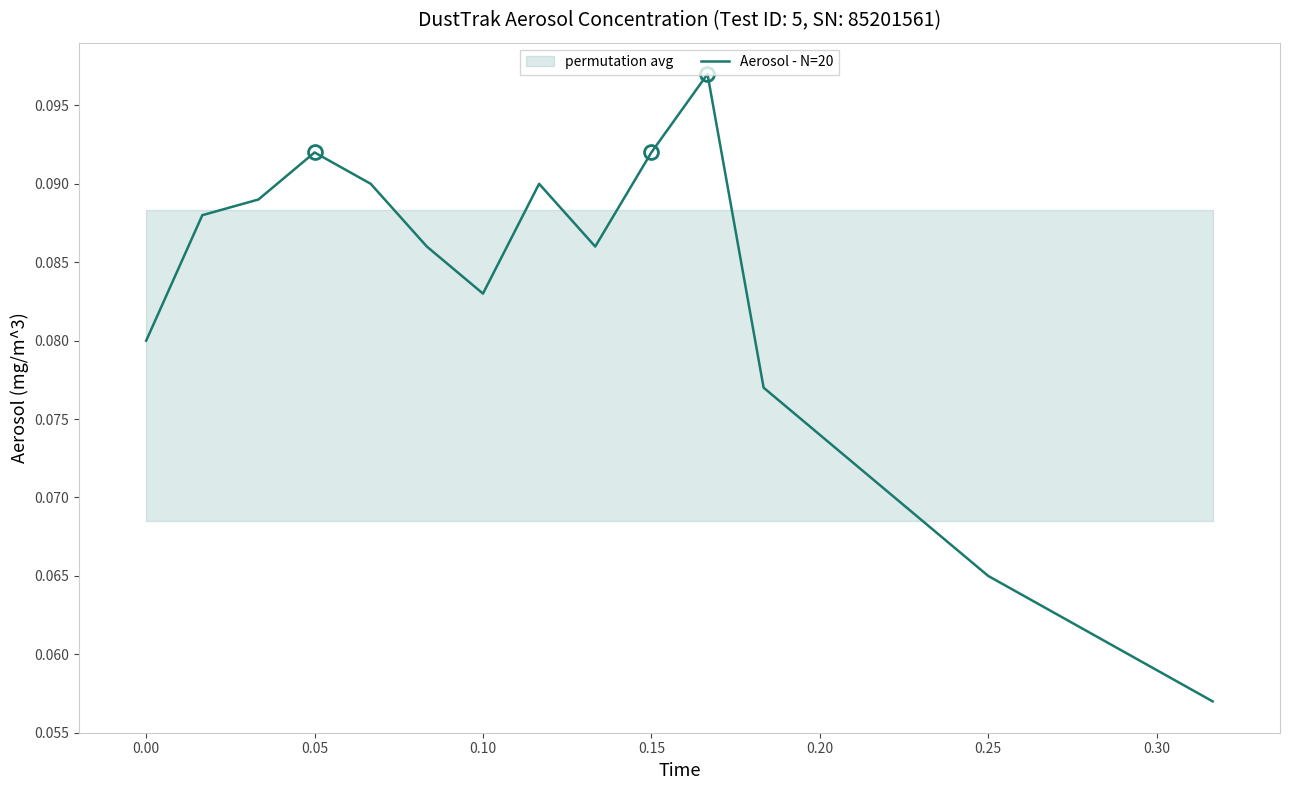

True or false: the data shows 0.1 at 0.00.

True